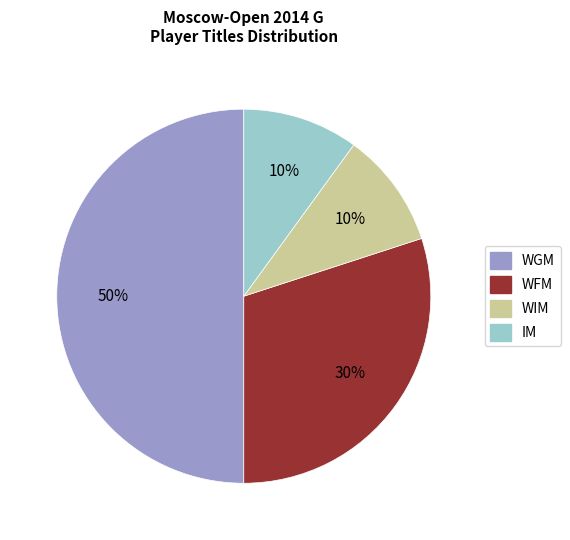

Does IM account for over 50% of the chart?

No